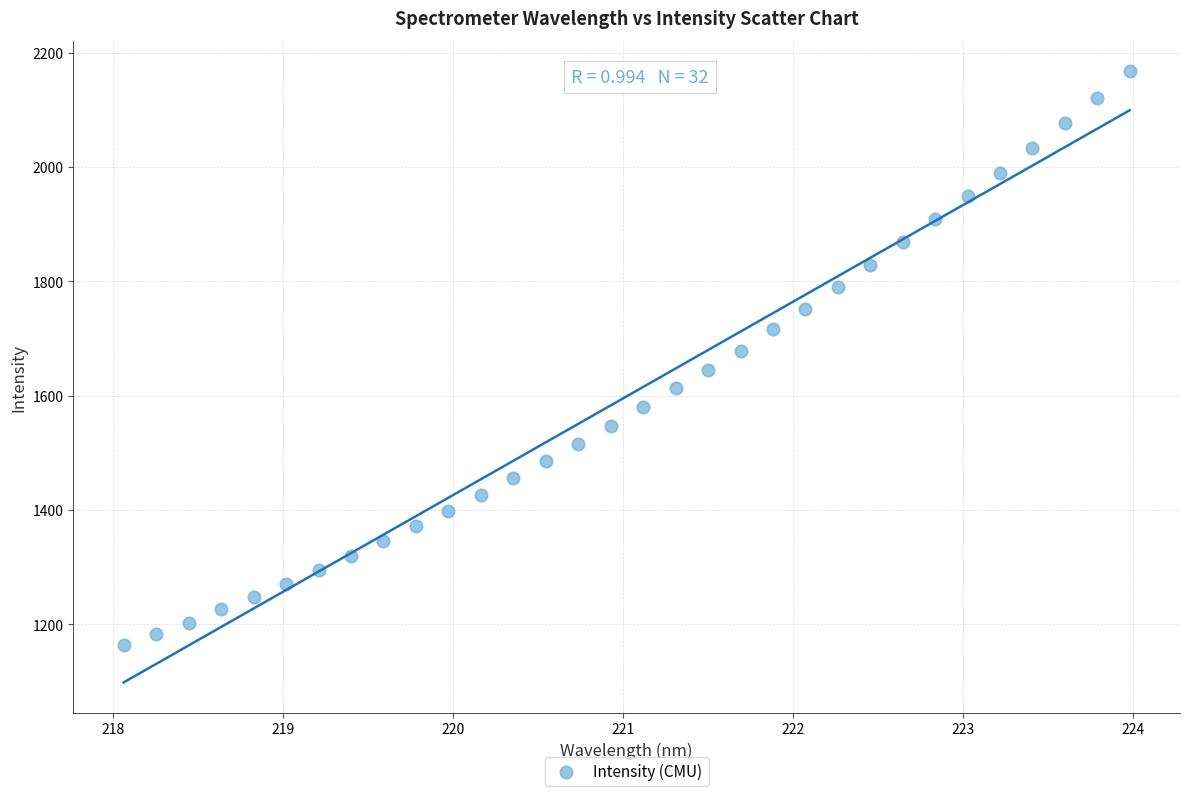

What is the range of Y values (max minus min)?

1003.2